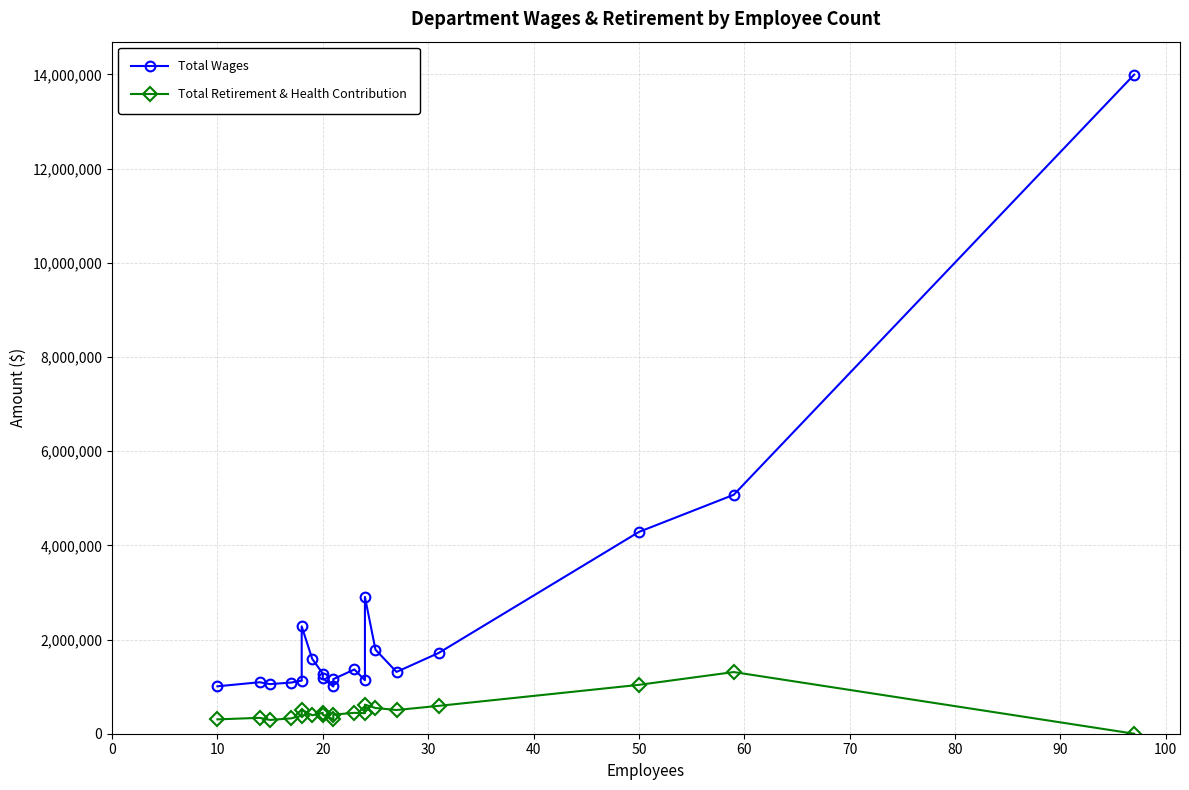

Which series changed the most between 90 and 100?

Total Wages